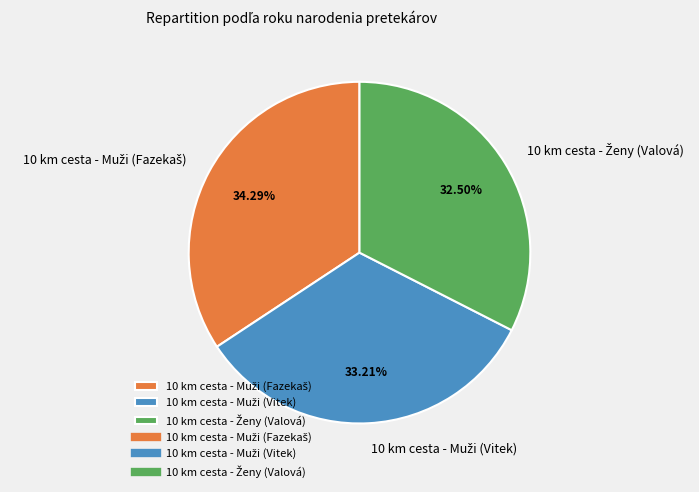

Is there any slice that represents more than half of the pie?

No